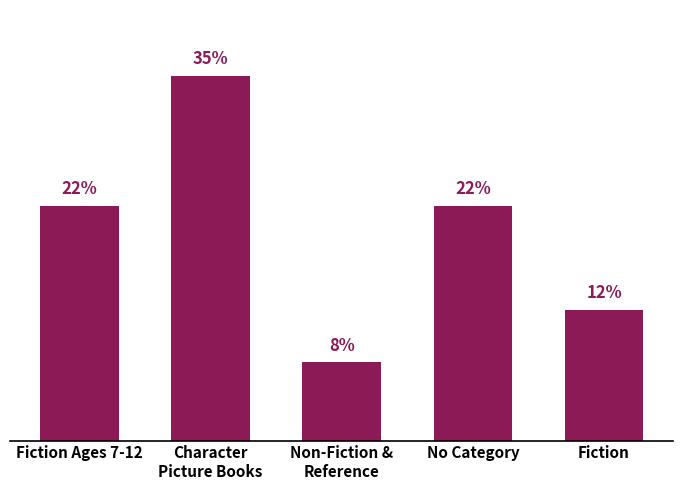

Does the chart contain any negative values?

No